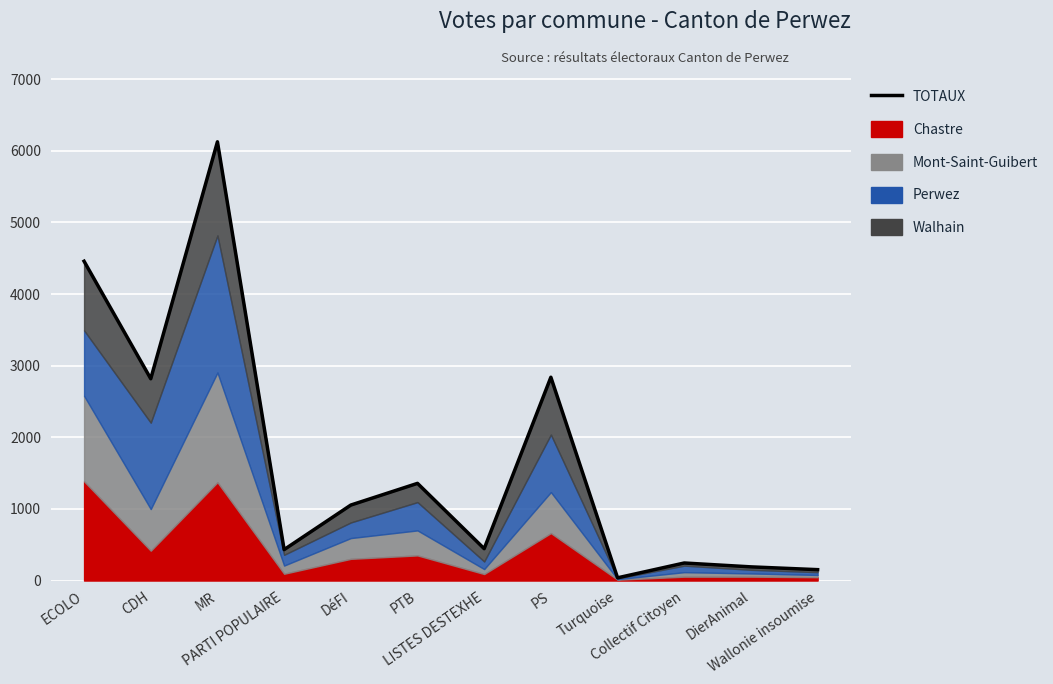

What is the maximum value shown in the chart?

6127